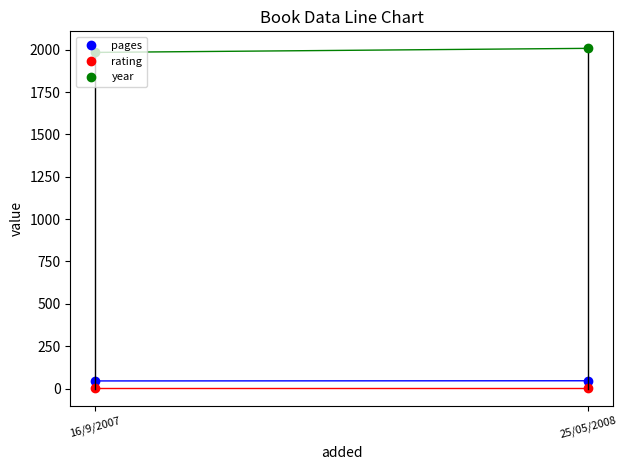

How many lines are shown in the chart?

3